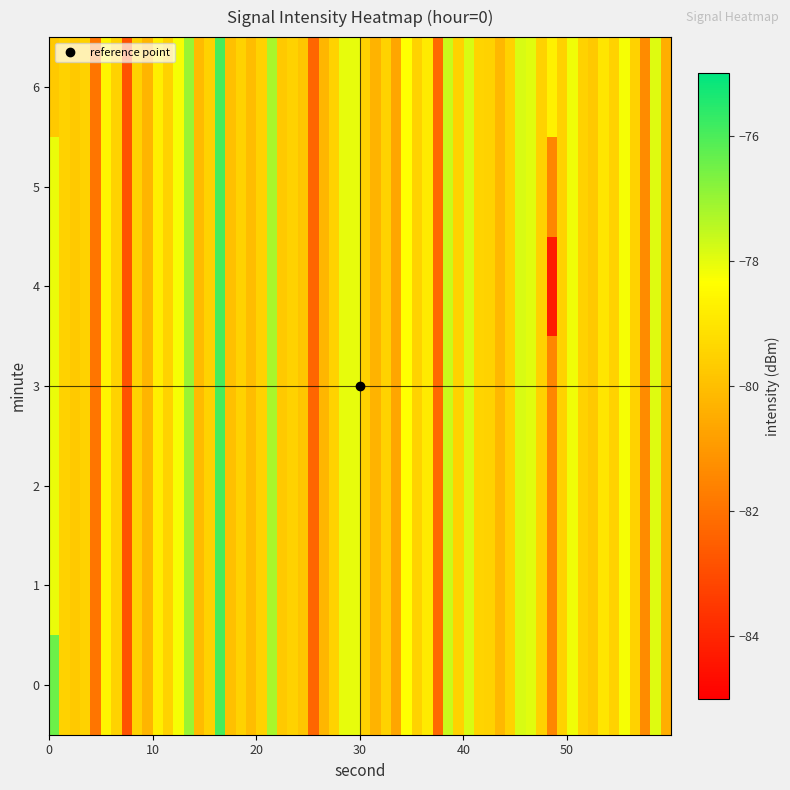

Which series has the widest spread of values?

6